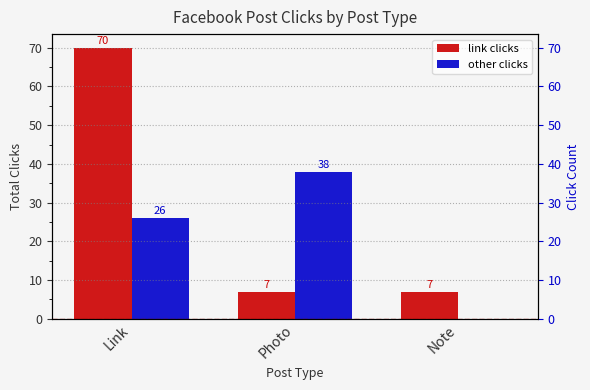

What is the sum of the other clicks values at Link and Note?

26